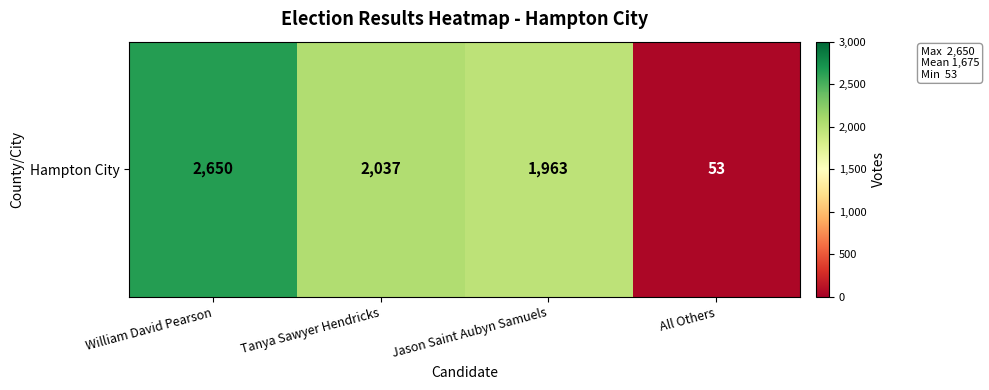

How many data points are above 2037?

1